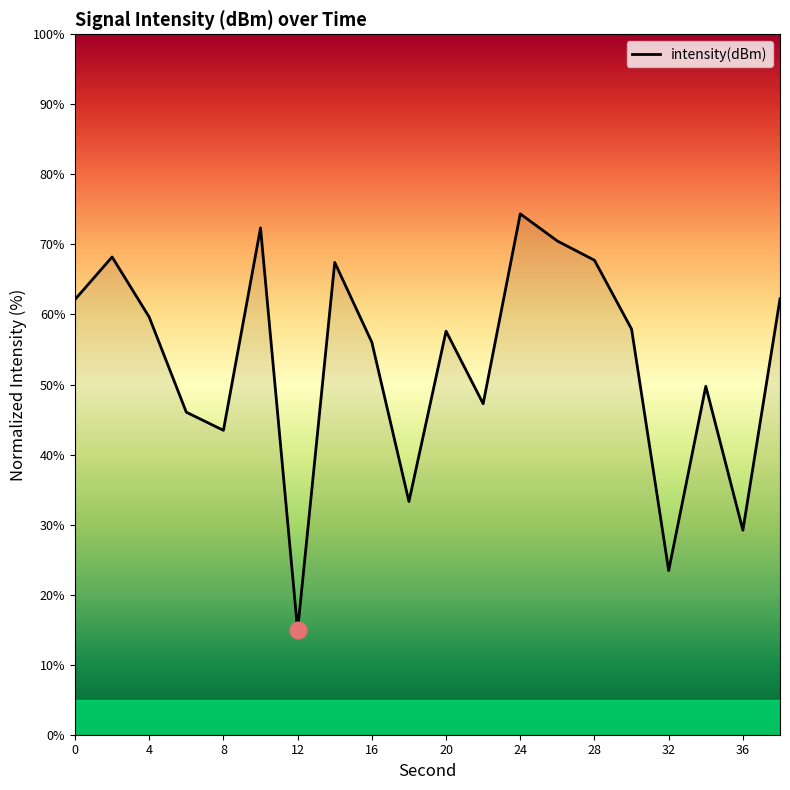

What is the difference between the maximum and minimum values?

59.5